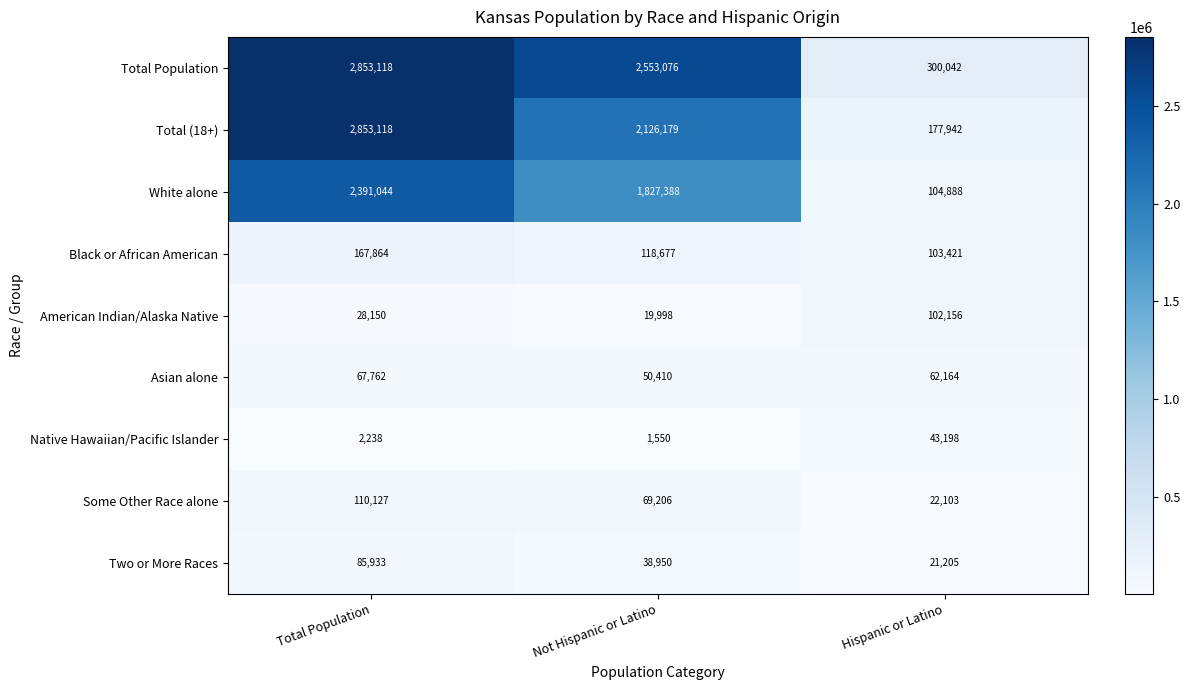

What is the difference between the maximum and minimum values in the Asian alone series?

17352